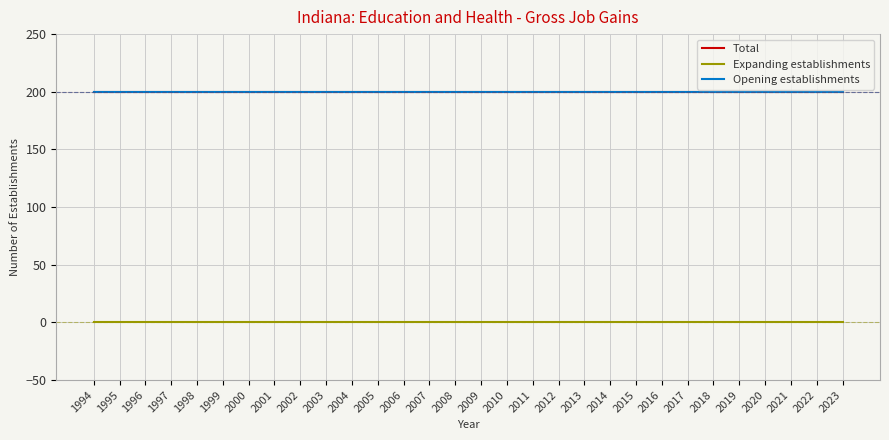

Does the chart display data point markers on the line(s)?

No